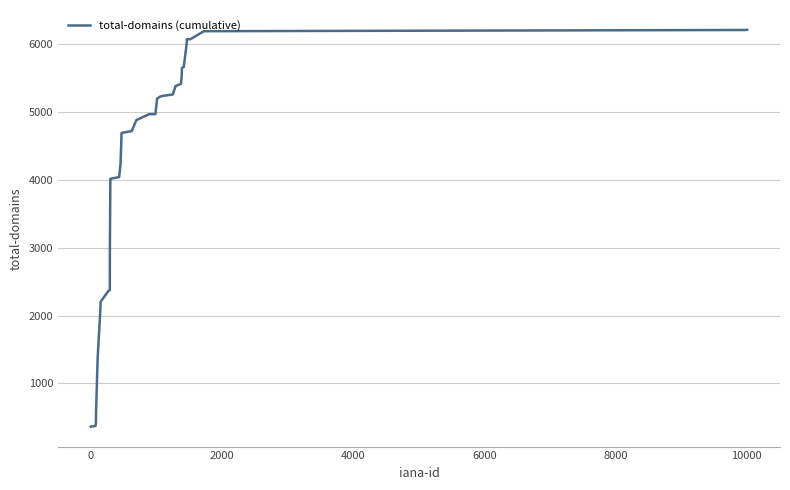

What is the difference between the maximum and minimum values?

5850